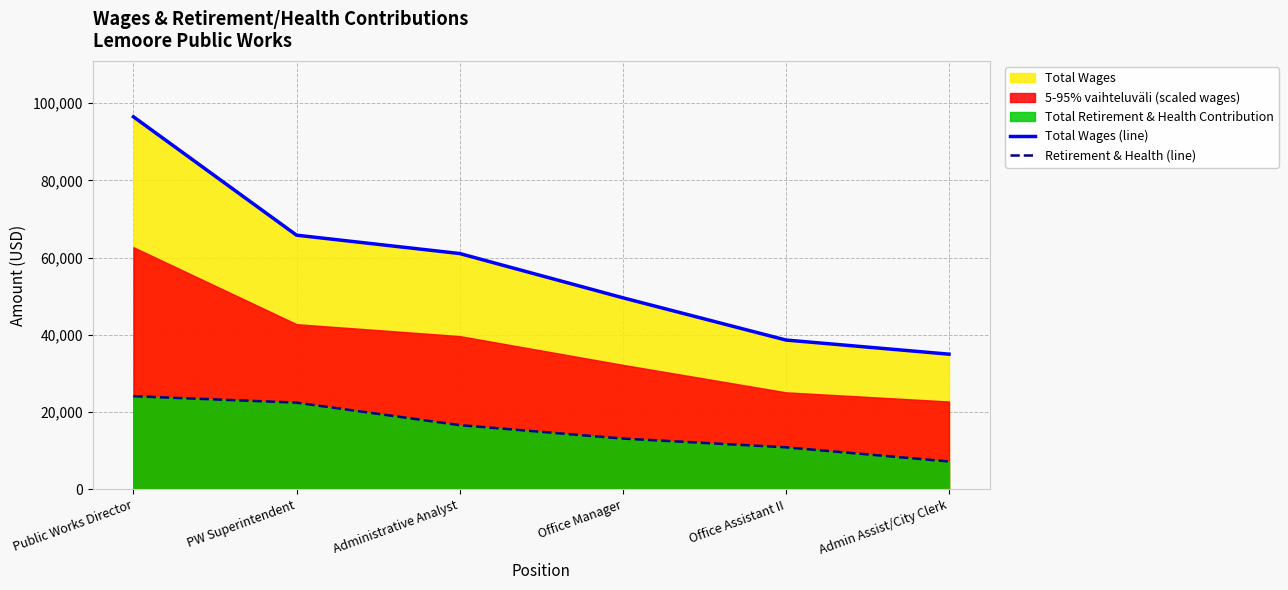

What is the smallest value displayed?

7234.1